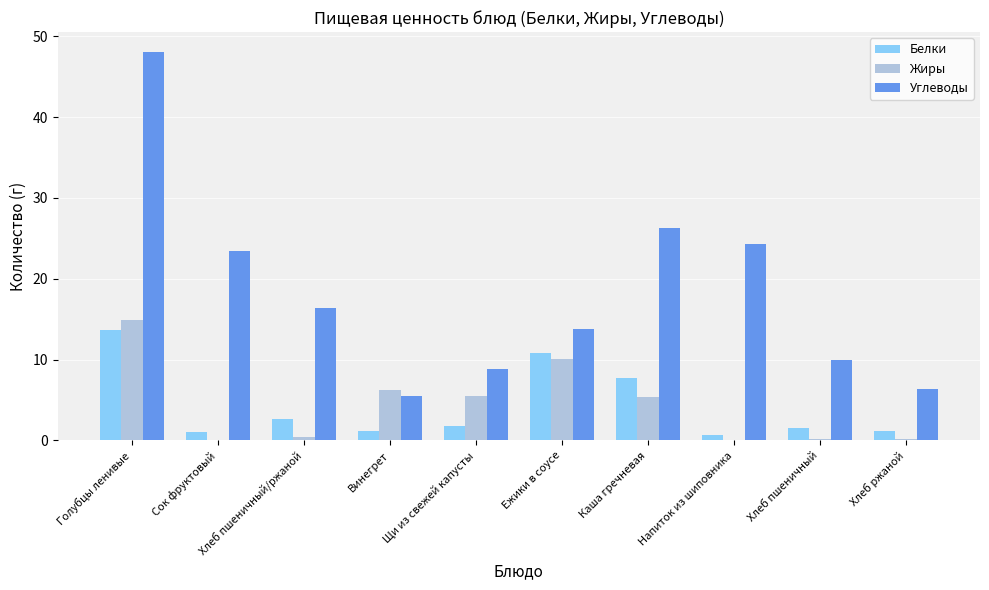

How many values in the Жиры series exceed 5?

5